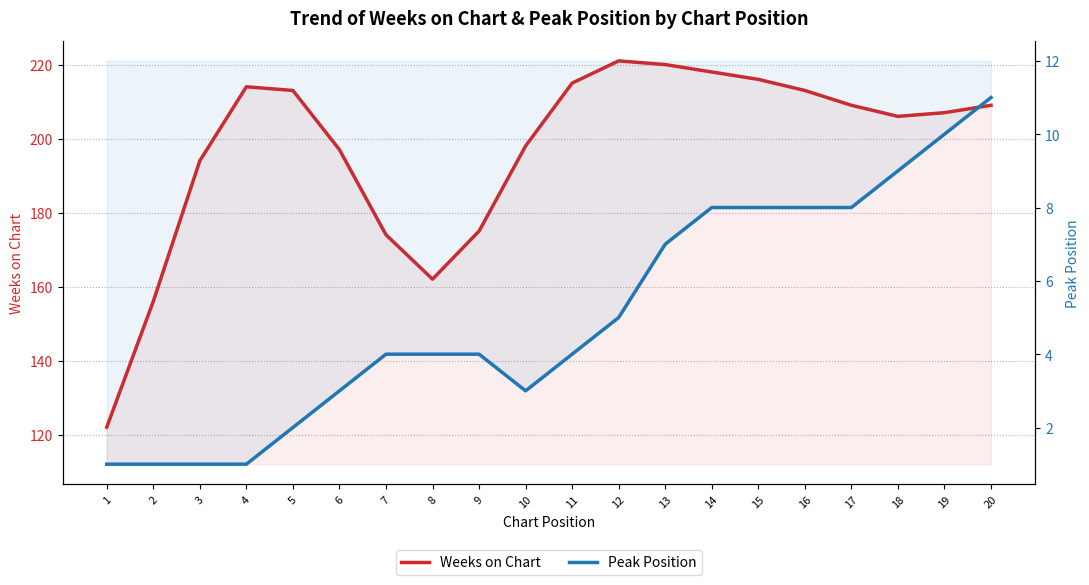

True or false: Weeks on Chart and Peak Position cross at least once.

False